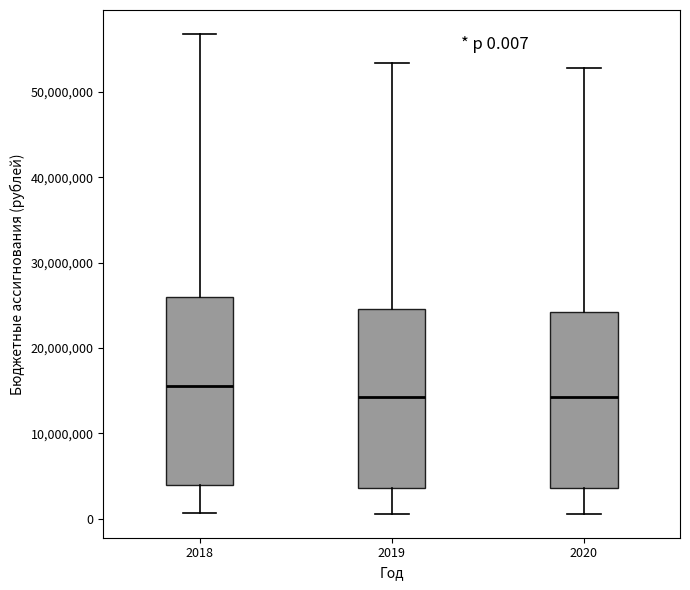

Comparing the boxes themselves (not the whiskers), which one is the tallest?

2018